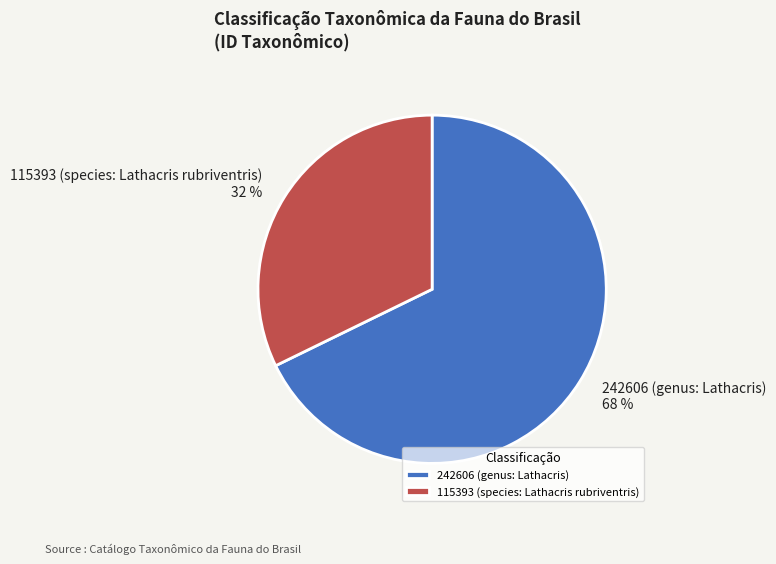

To the nearest percent, what is the combined percentage of 242606 (genus: Lathacris) and 115393 (species: Lathacris rubriventris)?

100%